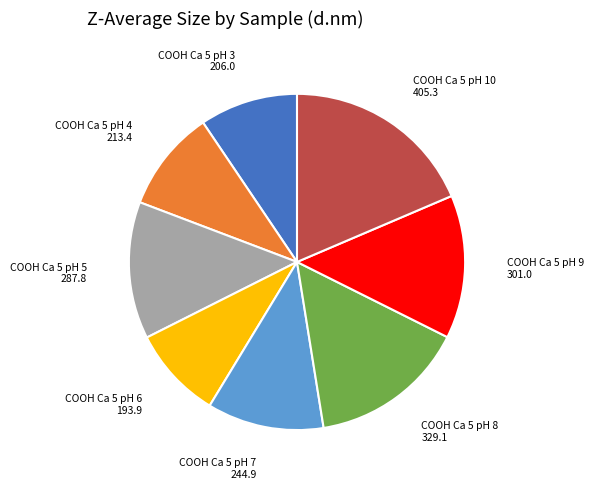

Which has a higher value, COOH Ca 5 pH 9 or COOH Ca 5 pH 5?

COOH Ca 5 pH 9